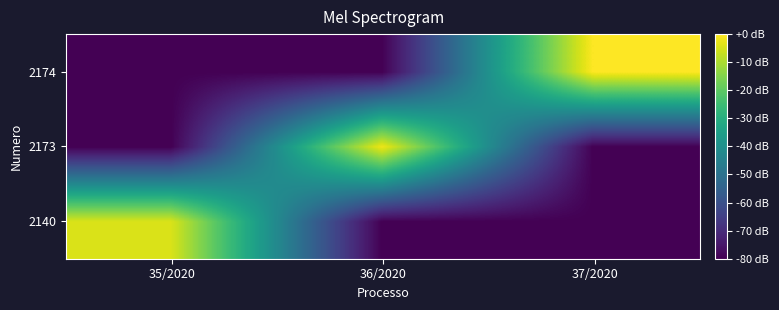

What is the total value across all series at 37/2020?

-160.0